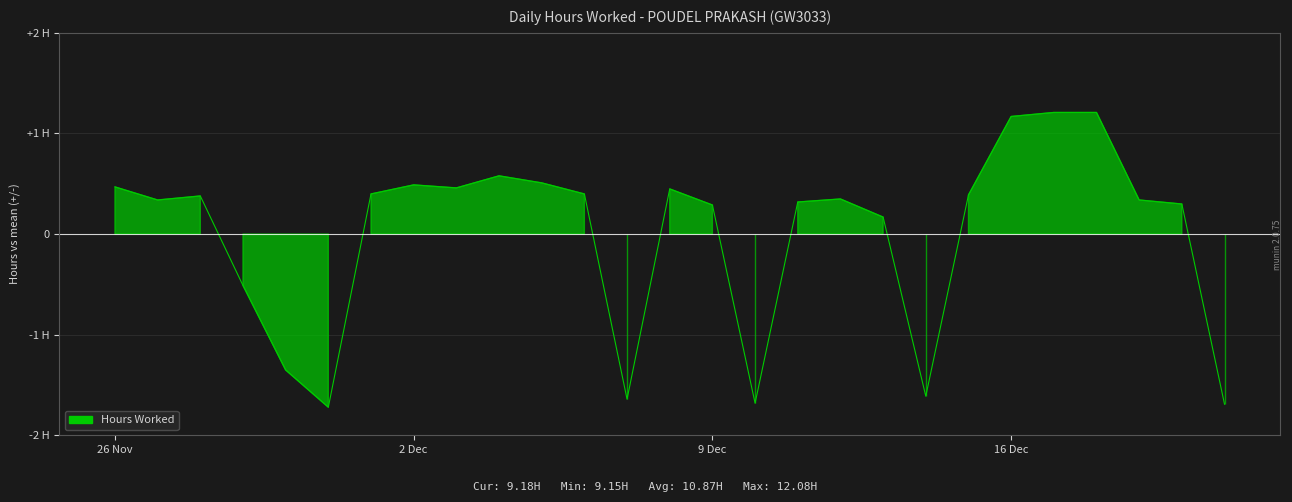

At which label does the data first exceed 0?

26 Nov